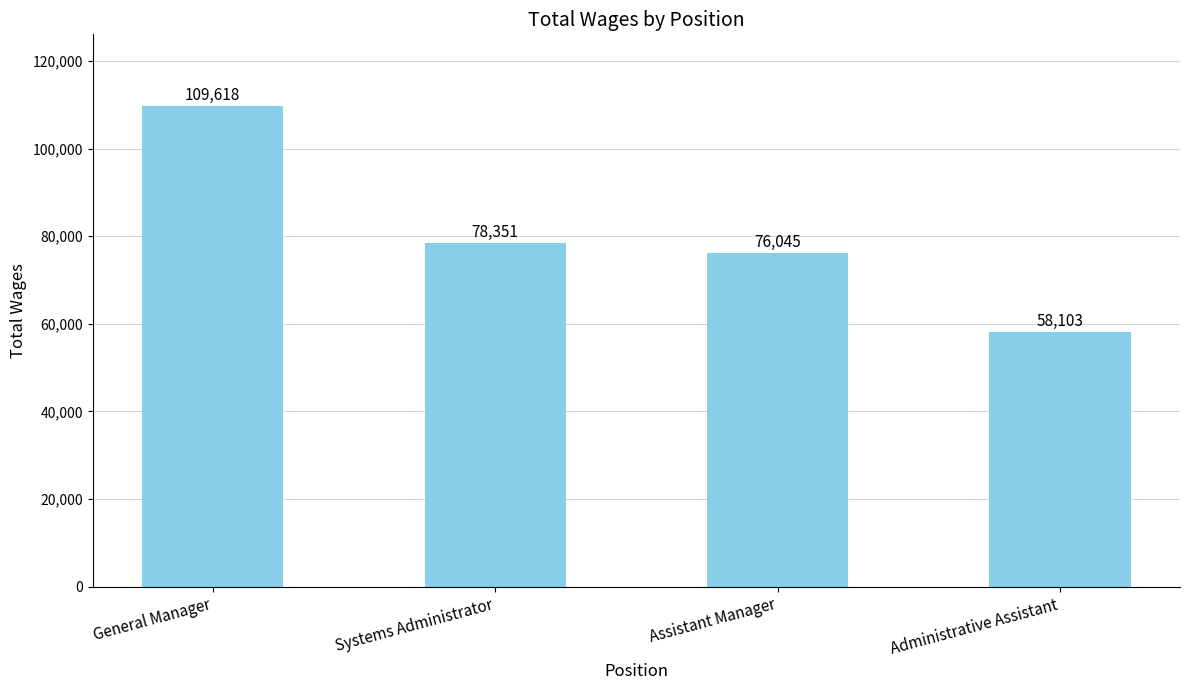

Count the number of categories in the chart.

4